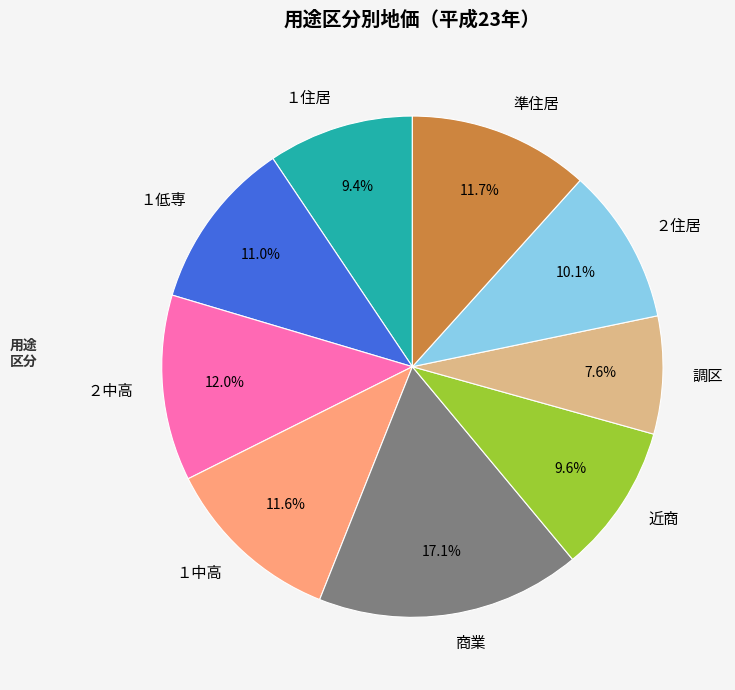

Approximately how many times larger is the value at 準住居 compared to ２住居?

1.2